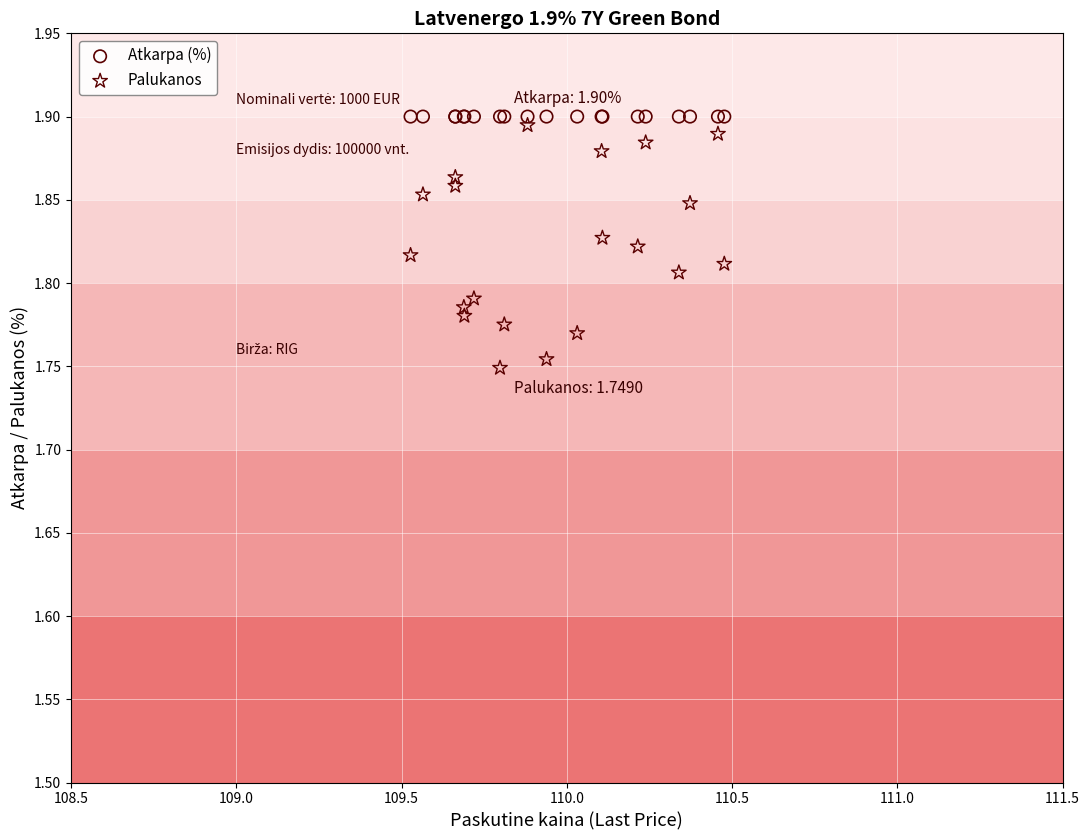

Which series reaches the minimum Y coordinate?

Palukanos